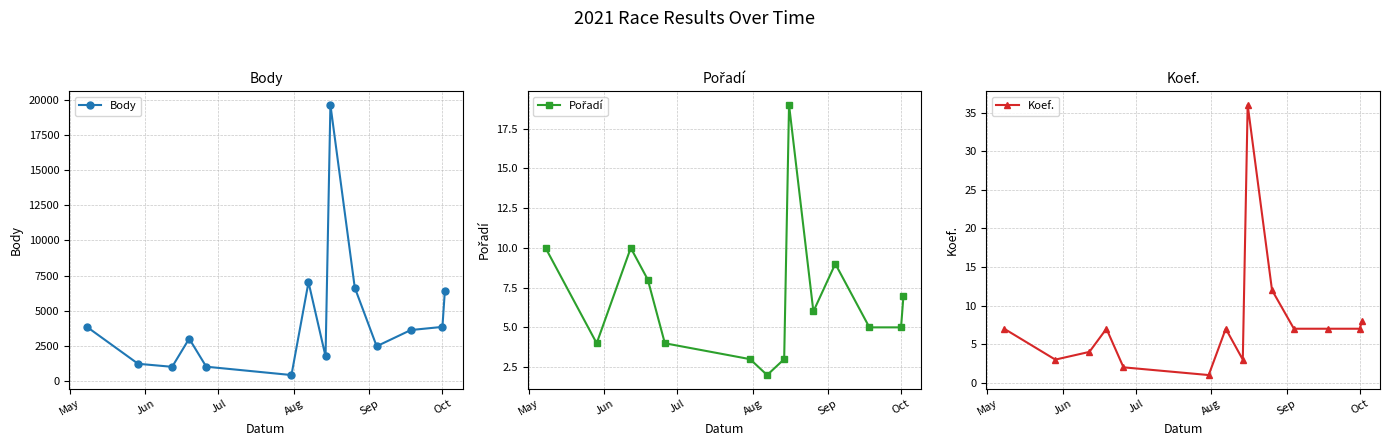

What is the difference between the maximum and minimum values in the Koef. series?

35